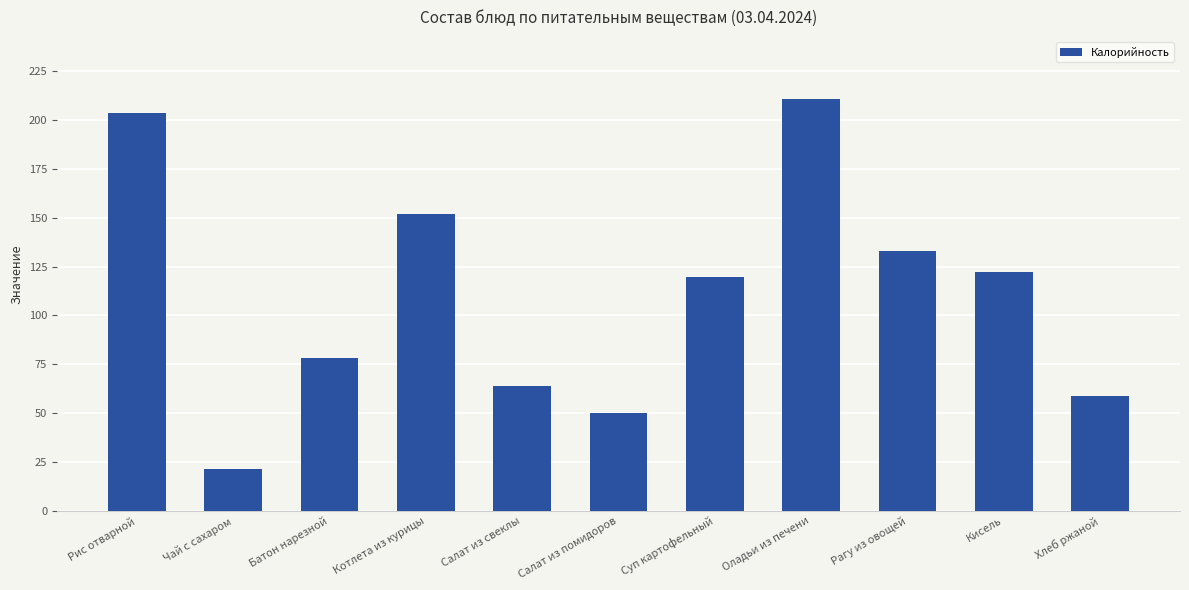

Reading left to right, list all the values displayed in this chart.

Рис отварной=203.5	Чай с сахаром=21.4	Батон нарезной=78.5	Котлета из курицы=151.8	Салат из свеклы=64.0	Салат из помидоров=49.9	Суп картофельный=119.6	Оладьи из печени=210.9	Рагу из овощей=133.0	Кисель=122.0	Хлеб ржаной=58.7